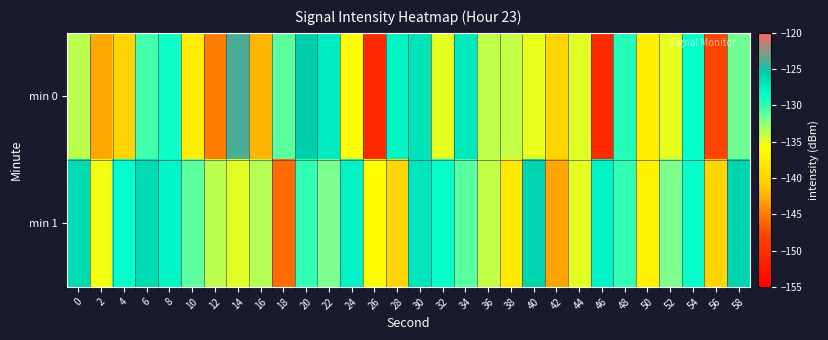

Between 6 and 28, which series saw the biggest shift?

min 1